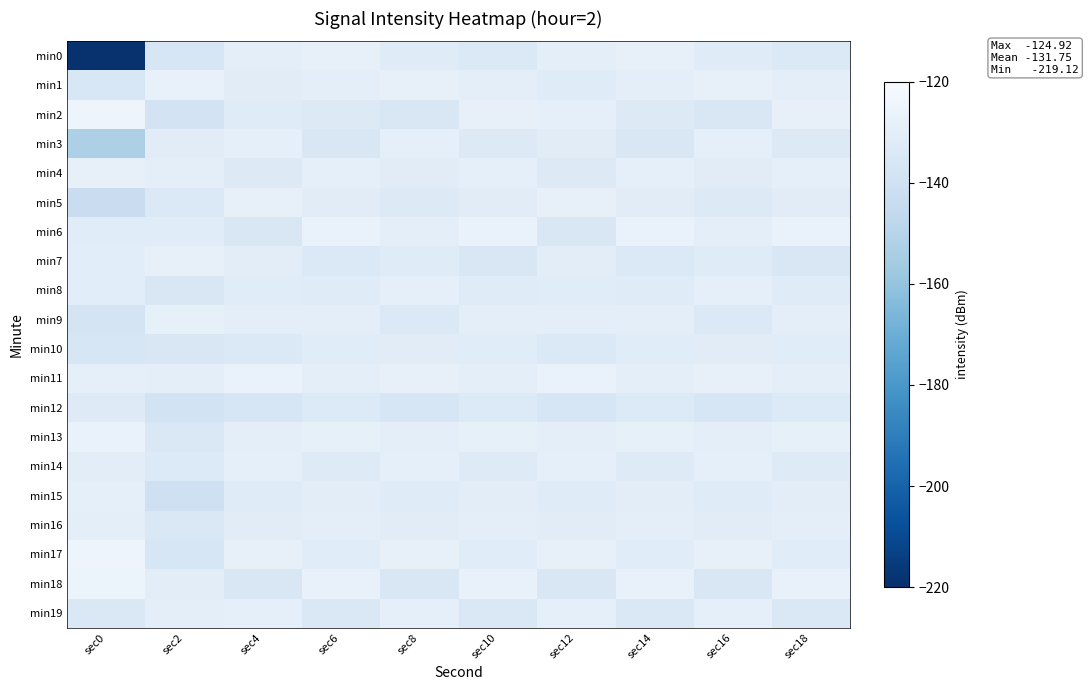

Reading left to right, extract all data points from this chart.

min0: sec0=-219.1	sec2=-136.3	sec4=-130.0	sec6=-128.0	sec8=-132.0	sec10=-134.0	sec12=-130.0	sec14=-128.0	sec16=-132.0	sec18=-134.0
min1: sec0=-135.4	sec2=-127.2	sec4=-131.0	sec6=-130.0	sec8=-128.0	sec10=-130.0	sec12=-132.0	sec14=-130.0	sec16=-128.0	sec18=-130.0
min2: sec0=-124.9	sec2=-138.3	sec4=-132.0	sec6=-133.0	sec8=-135.0	sec10=-128.0	sec12=-129.0	sec14=-133.0	sec16=-135.0	sec18=-128.0
min3: sec0=-152.4	sec2=-131.2	sec4=-129.0	sec6=-135.0	sec8=-129.0	sec10=-133.0	sec12=-131.0	sec14=-135.0	sec16=-129.0	sec18=-133.0
min4: sec0=-128.1	sec2=-129.7	sec4=-133.0	sec6=-129.0	sec8=-131.0	sec10=-129.0	sec12=-133.0	sec14=-129.0	sec16=-131.0	sec18=-129.0
min5: sec0=-142.9	sec2=-133.9	sec4=-128.0	sec6=-131.0	sec8=-133.0	sec10=-131.0	sec12=-128.0	sec14=-131.0	sec16=-133.0	sec18=-131.0
min6: sec0=-131.5	sec2=-131.4	sec4=-135.0	sec6=-127.0	sec8=-130.0	sec10=-127.0	sec12=-135.0	sec14=-127.0	sec16=-130.0	sec18=-127.0
min7: sec0=-130.8	sec2=-128.1	sec4=-130.5	sec6=-134.0	sec8=-132.0	sec10=-135.0	sec12=-130.5	sec14=-134.0	sec16=-132.0	sec18=-135.0
min8: sec0=-130.7	sec2=-135.2	sec4=-131.5	sec6=-132.0	sec8=-129.0	sec10=-132.0	sec12=-131.5	sec14=-132.0	sec16=-129.0	sec18=-132.0
min9: sec0=-137.3	sec2=-128.5	sec4=-129.5	sec6=-130.0	sec8=-134.0	sec10=-130.0	sec12=-129.5	sec14=-130.0	sec16=-134.0	sec18=-130.0
min10: sec0=-135.9	sec2=-134.9	sec4=-134.0	sec6=-131.5	sec8=-131.0	sec10=-131.5	sec12=-134.0	sec14=-131.5	sec16=-131.0	sec18=-131.5
min11: sec0=-128.8	sec2=-129.6	sec4=-127.0	sec6=-129.5	sec8=-128.0	sec10=-129.5	sec12=-127.0	sec14=-129.5	sec16=-128.0	sec18=-129.5
min12: sec0=-132.5	sec2=-138.7	sec4=-136.0	sec6=-133.5	sec8=-136.0	sec10=-133.5	sec12=-136.0	sec14=-133.5	sec16=-136.0	sec18=-133.5
min13: sec0=-126.8	sec2=-134.6	sec4=-130.0	sec6=-128.5	sec8=-130.0	sec10=-128.5	sec12=-130.0	sec14=-128.5	sec16=-130.0	sec18=-128.5
min14: sec0=-130.4	sec2=-133.5	sec4=-129.0	sec6=-132.5	sec8=-129.0	sec10=-132.5	sec12=-129.0	sec14=-132.5	sec16=-129.0	sec18=-132.5
min15: sec0=-128.7	sec2=-140.9	sec4=-132.0	sec6=-130.5	sec8=-132.0	sec10=-130.5	sec12=-132.0	sec14=-130.5	sec16=-132.0	sec18=-130.5
min16: sec0=-129.5	sec2=-134.5	sec4=-131.0	sec6=-129.5	sec8=-131.0	sec10=-129.5	sec12=-131.0	sec14=-129.5	sec16=-131.0	sec18=-129.5
min17: sec0=-125.0	sec2=-135.9	sec4=-128.0	sec6=-131.5	sec8=-128.0	sec10=-131.5	sec12=-128.0	sec14=-131.5	sec16=-128.0	sec18=-131.5
min18: sec0=-125.4	sec2=-130.4	sec4=-135.0	sec6=-127.5	sec8=-135.0	sec10=-127.5	sec12=-135.0	sec14=-127.5	sec16=-135.0	sec18=-127.5
min19: sec0=-134.3	sec2=-129.5	sec4=-129.0	sec6=-134.5	sec8=-129.0	sec10=-134.5	sec12=-129.0	sec14=-134.5	sec16=-129.0	sec18=-134.5